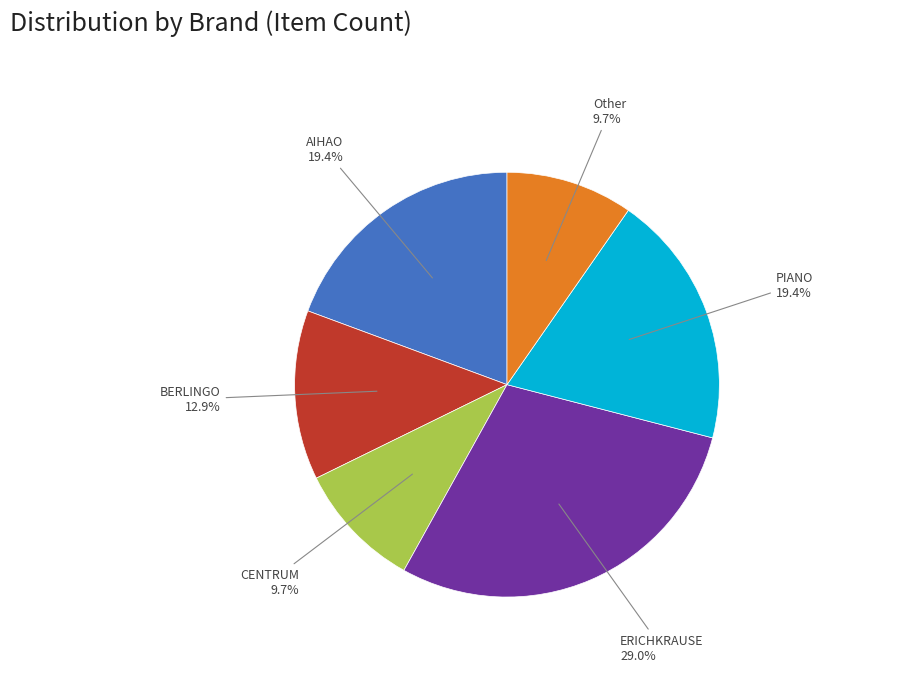

What percentage is NOT represented by Other?

90.3%